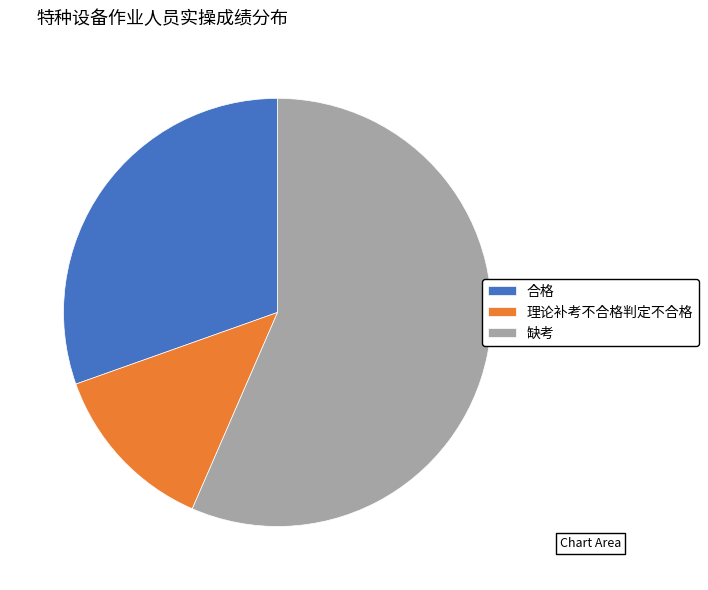

What is the smallest slice in the pie chart?

理论补考不合格判定不合格